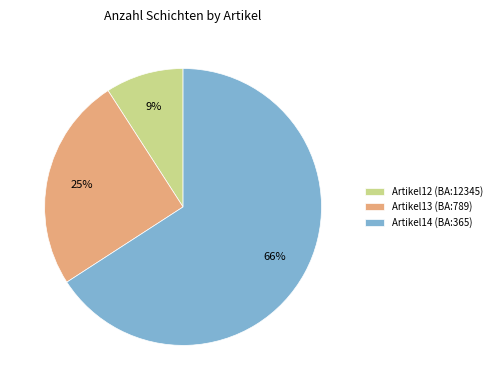

Do Artikel12 (BA:12345) and Artikel14 (BA:365) together represent more than half of the pie?

Yes